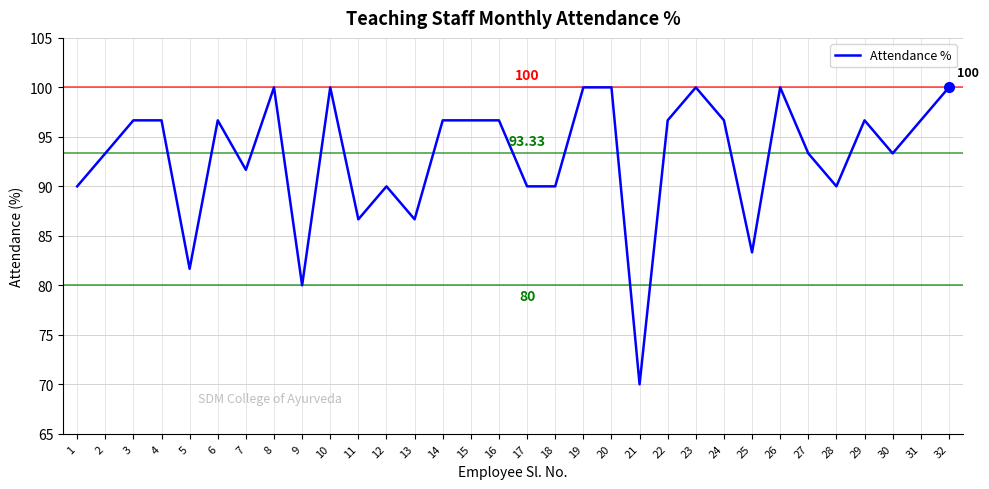

What is the difference between the maximum and minimum values?

30.0